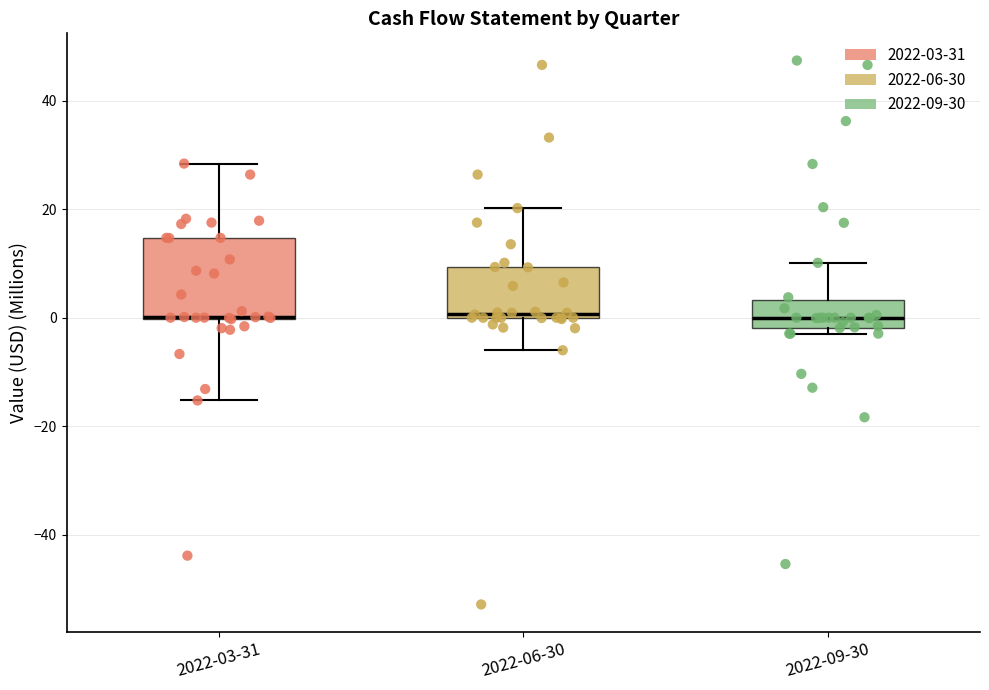

Reading left to right, read every box against the y-axis: the position of its median line, the range the box covers, and the ends of its whiskers. The values are not printed on the chart, so give them approximately, as read against the axis.

2022-03-31: median 0 (drawn on the box's lower edge), box 0 to 14, whiskers -16 to 28
2022-06-30: median 0 (just above the box's lower edge), box 0 to 10, whiskers -6 to 20
2022-09-30: median 0, box -2 to 4, whiskers -2 (just below the box's lower edge) to 10